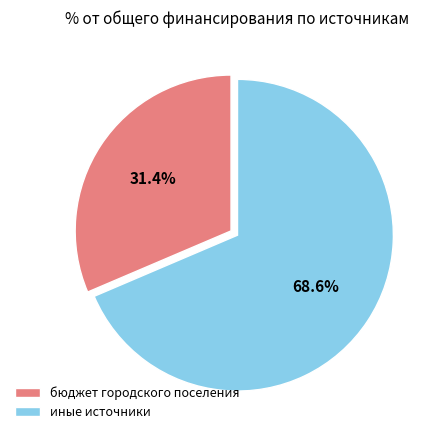

Is it true that иные источники is 83% of the pie?

False